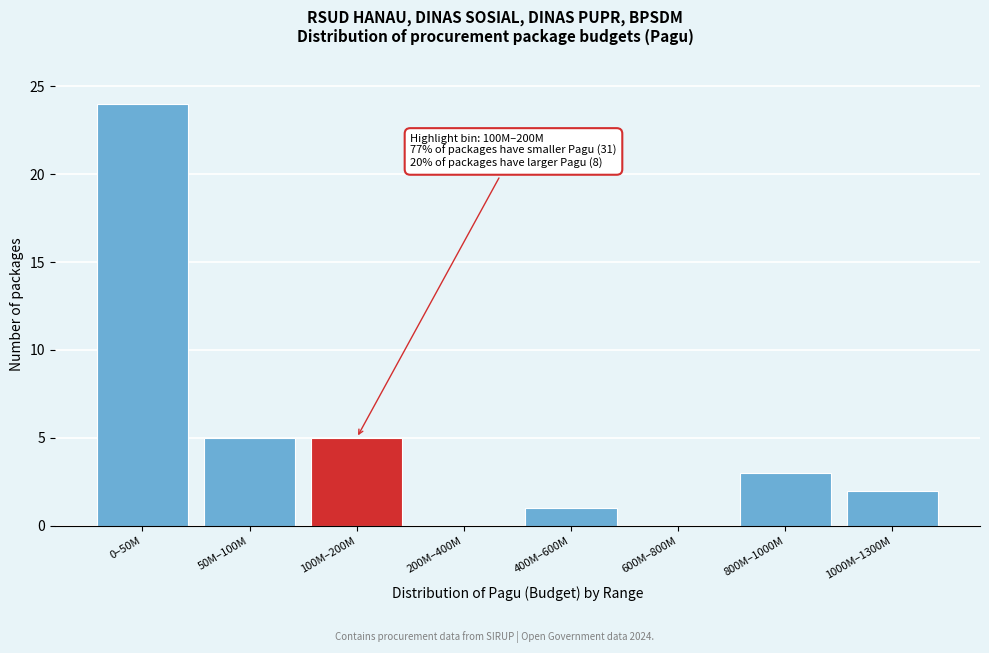

Reading left to right, list all the values displayed in this chart.

0–50M=24	50M–100M=5	100M–200M=5	200M–400M=0	400M–600M=1	600M–800M=0	800M–1000M=3	1000M–1300M=2